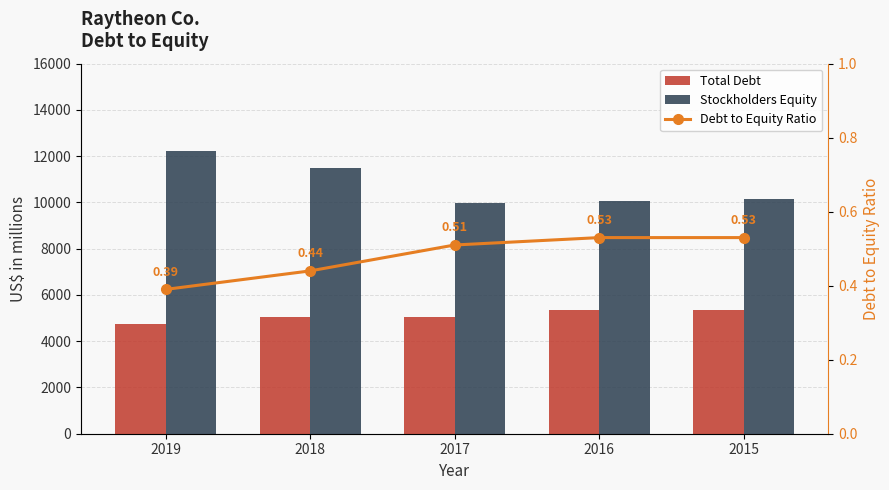

Reading right to left, what are all the values shown in this chart?

Total Debt: 2015=5330.0	2016=5335.0	2017=5050.0	2018=5055.0	2019=4760.0
Stockholders Equity: 2015=10128.0	2016=10066.0	2017=9963.0	2018=11472.0	2019=12223.0
Debt to Equity Ratio: 2015=0.5	2016=0.5	2017=0.5	2018=0.4	2019=0.4